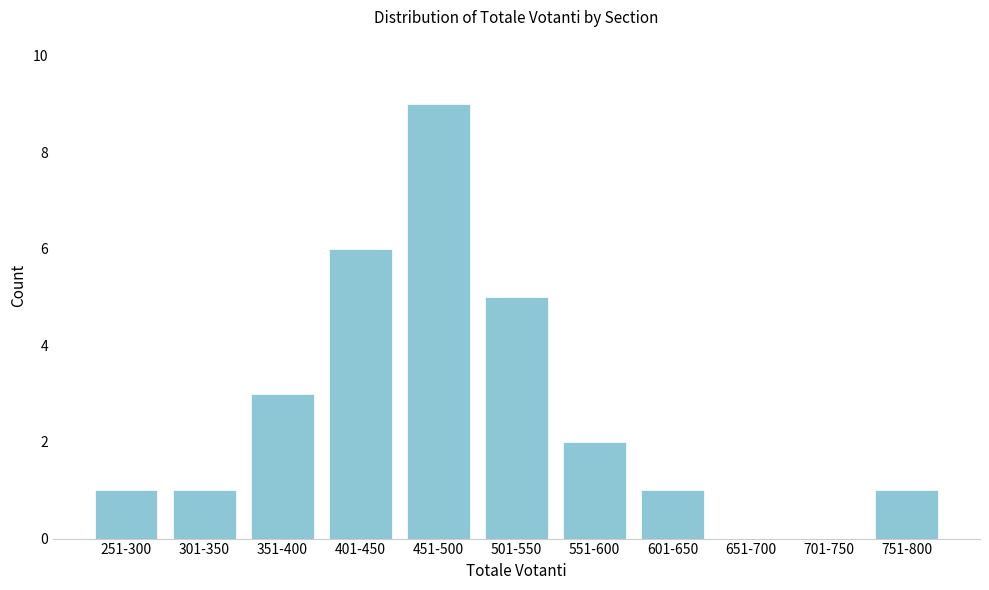

Reading left to right, transcribe all the data shown in this chart.

251-300=1	301-350=1	351-400=3	401-450=6	451-500=9	501-550=5	551-600=2	601-650=1	651-700=0	701-750=0	751-800=1